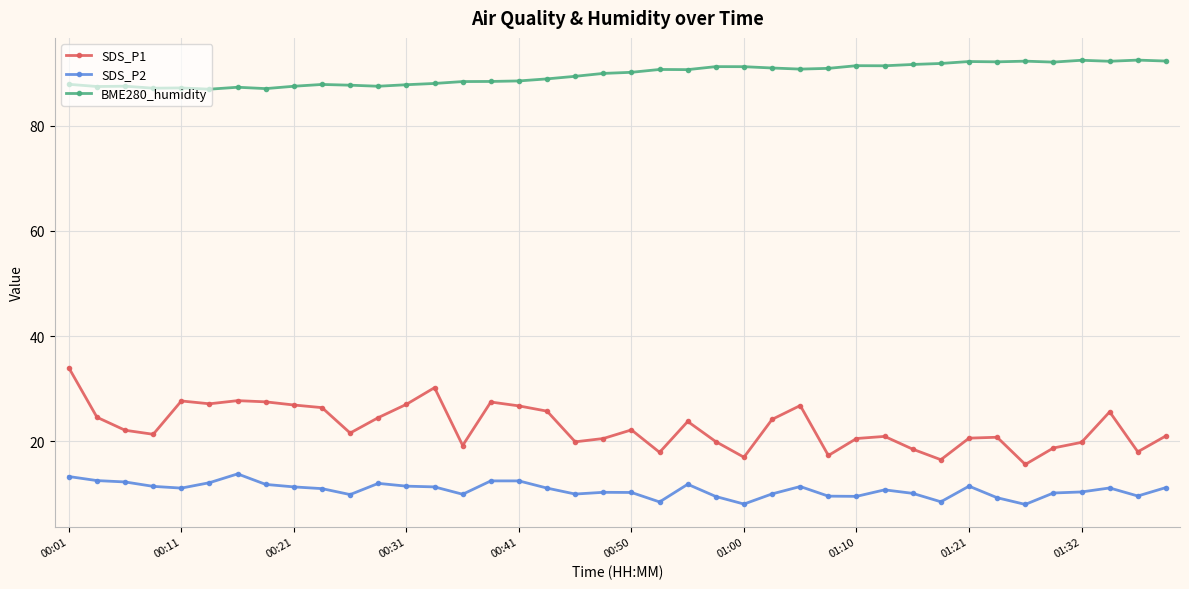

Which series has the largest total across all categories?

BME280_humidity